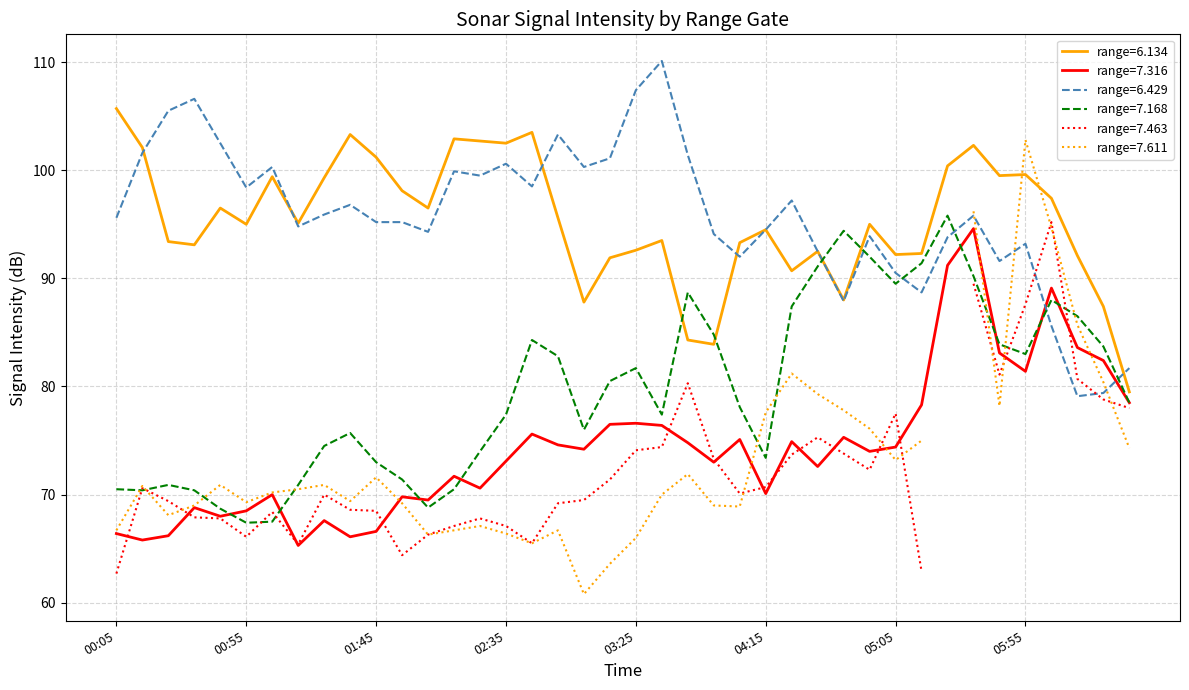

What is the highest value of the range=6.429 series?

110.1